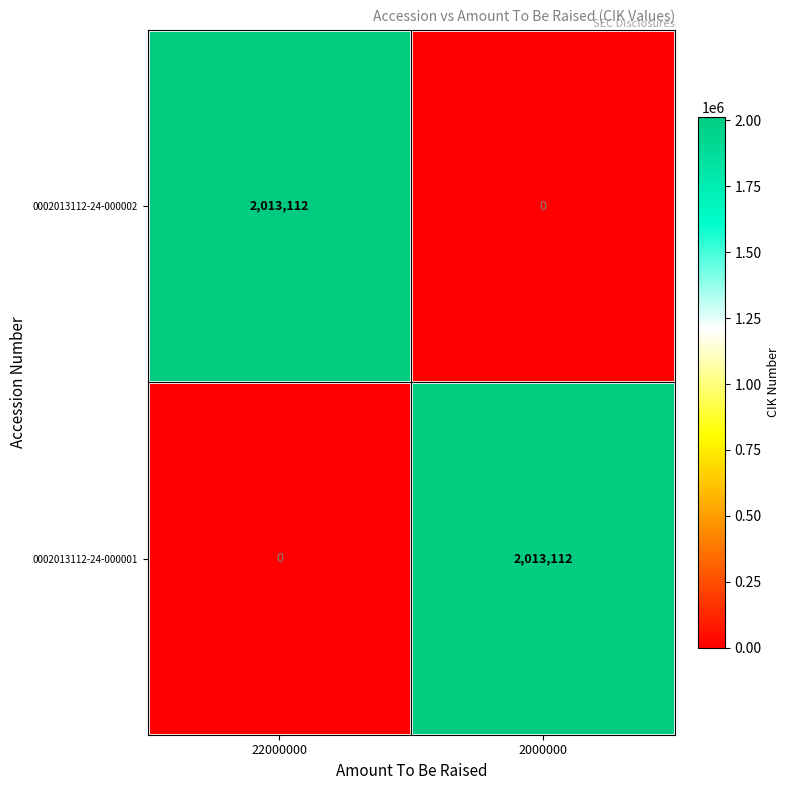

List the labels in order of 0002013112-24-000001 value, smallest first.

22000000, 2000000